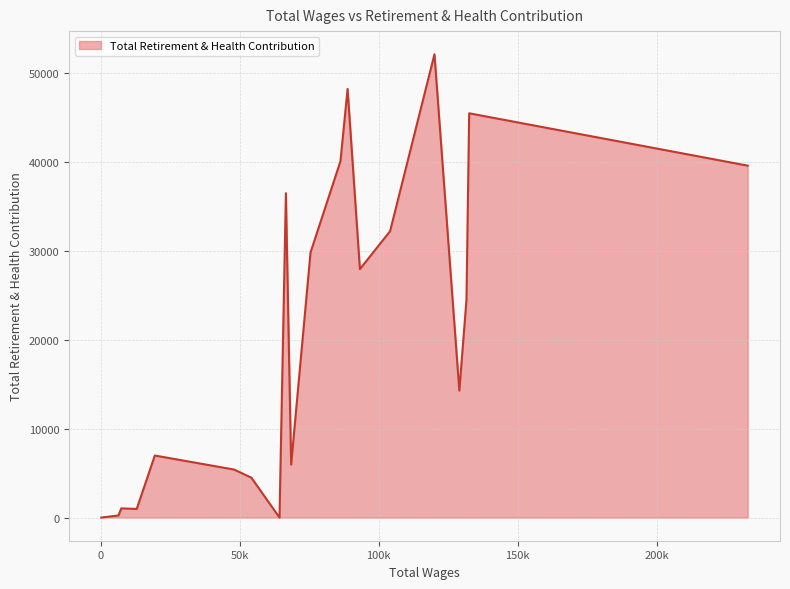

What is the difference between the maximum and minimum values?

52127.2